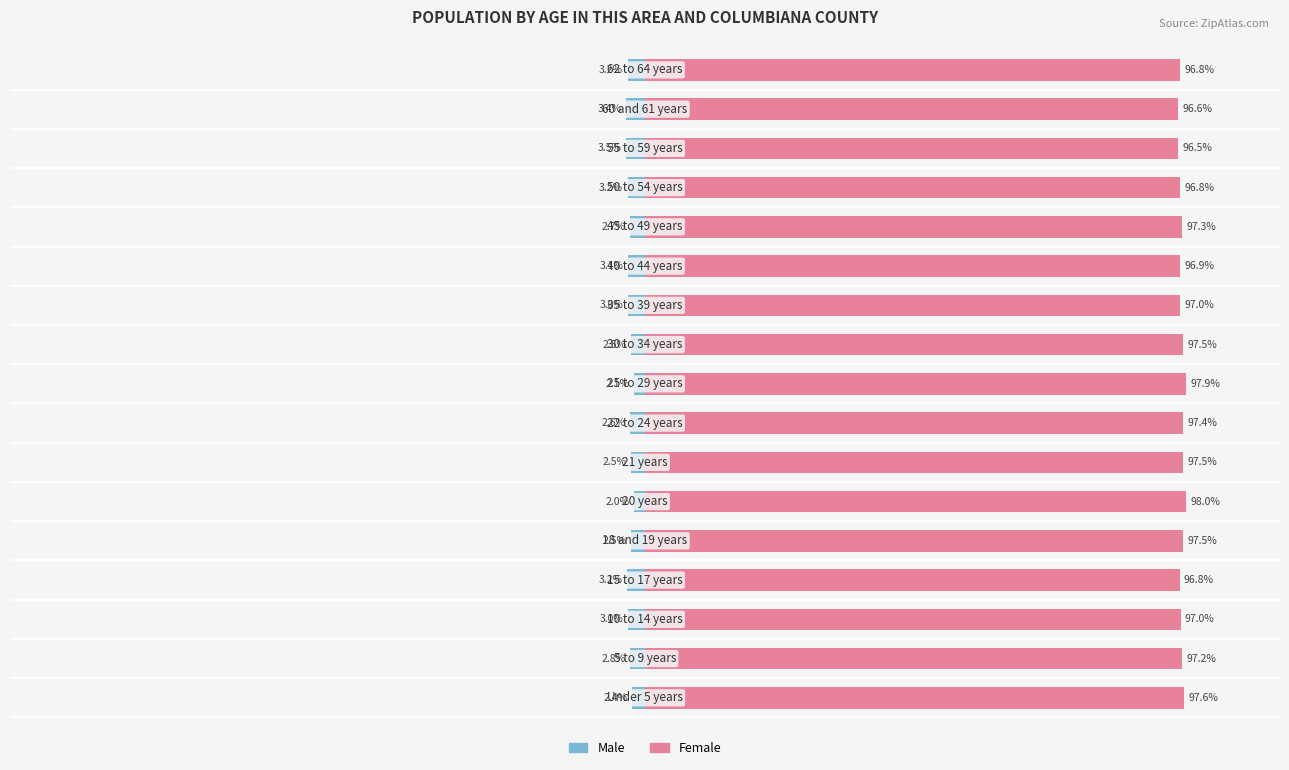

What is the minimum value for Male?

-3.5